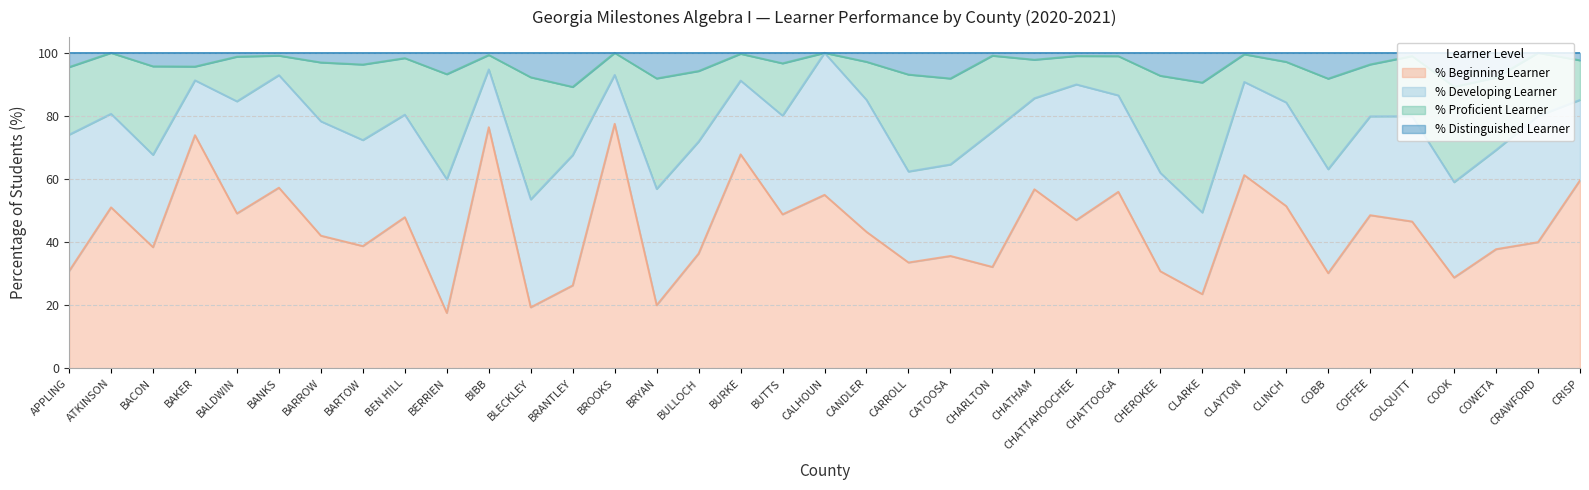

At which category is the sum across all series the highest?

BIBB